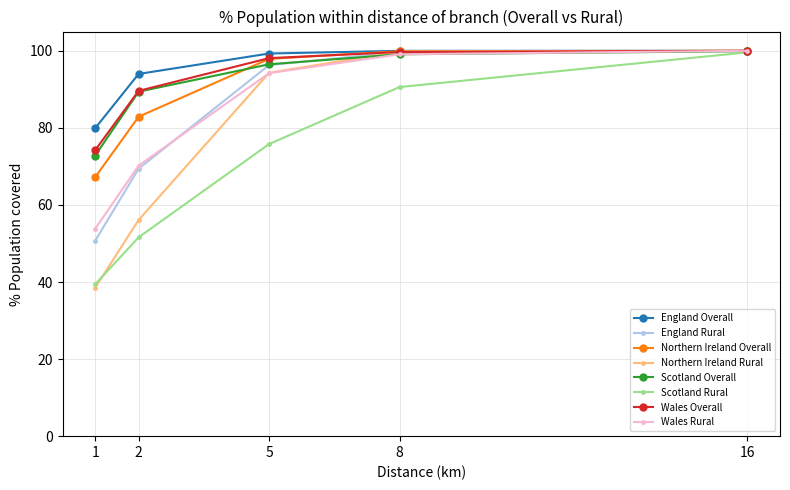

Is the value of England Overall at 2 greater than the value of Scotland Rural at 8?

Yes